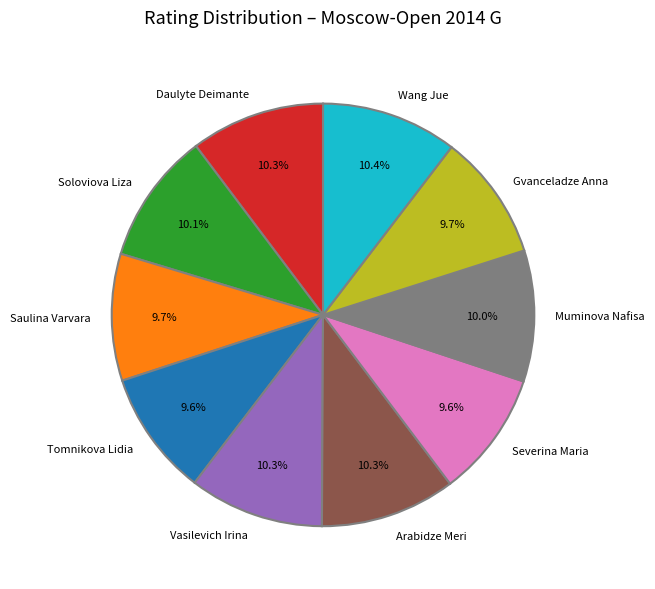

The Tomnikova Lidia slice represents 10% of the pie. True or false?

True